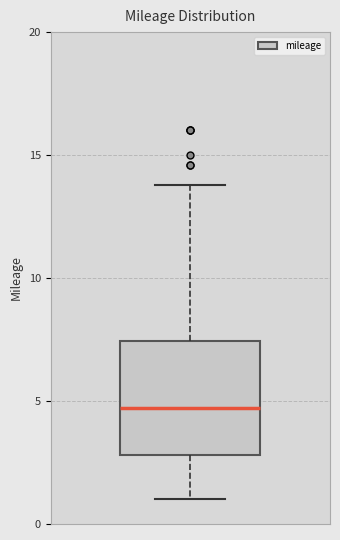

Where is the lower edge of the box on the y-axis? The values are not printed on the chart, so give them approximately, as read against the axis.

3.0